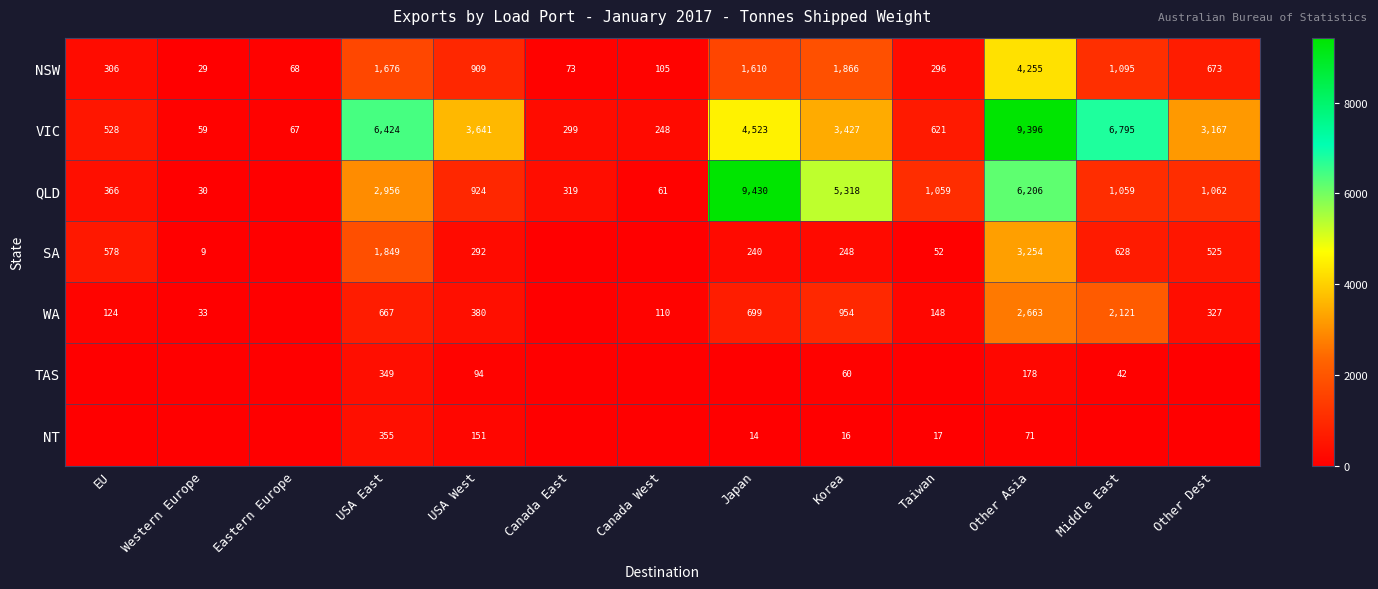

What is the difference between the highest and lowest values at Western Europe?

59